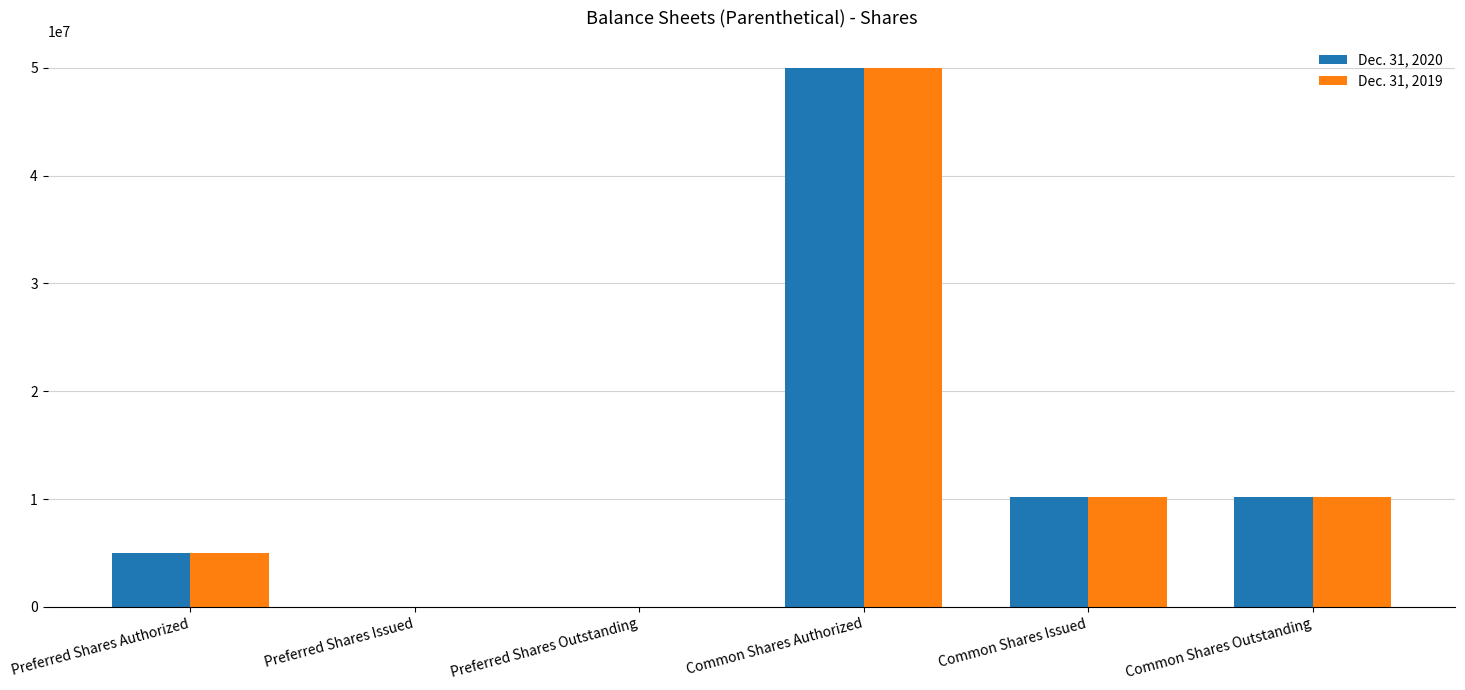

At which category is the sum across all series the highest?

Common Shares Authorized